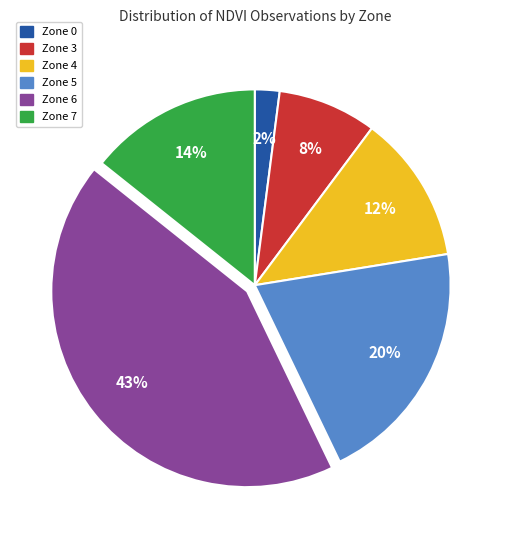

To the nearest percent, what is the difference between the largest and smallest slice percentages?

41%